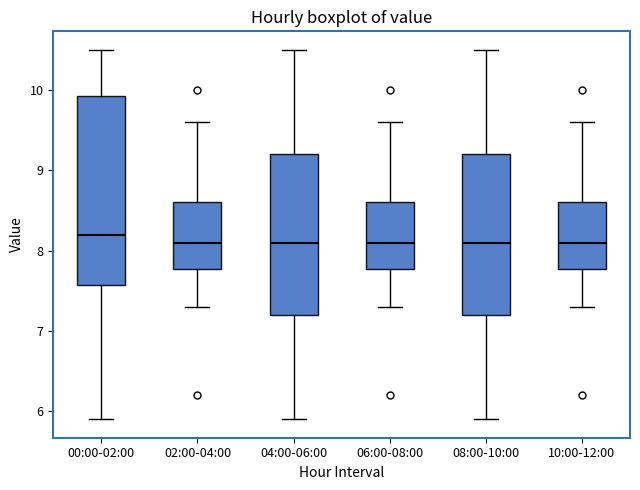

Reading left to right, read every box against the y-axis: the position of its median line, the range the box covers, and the ends of its whiskers. The values are not printed on the chart, so give them approximately, as read against the axis.

00:00-02:00: median 8.2, box 7.6 to 9.9, whiskers 5.9 to 10.5
02:00-04:00: median 8.1, box 7.8 to 8.6, whiskers 7.3 to 9.6
04:00-06:00: median 8.1, box 7.2 to 9.2, whiskers 5.9 to 10.5
06:00-08:00: median 8.1, box 7.8 to 8.6, whiskers 7.3 to 9.6
08:00-10:00: median 8.1, box 7.2 to 9.2, whiskers 5.9 to 10.5
10:00-12:00: median 8.1, box 7.8 to 8.6, whiskers 7.3 to 9.6